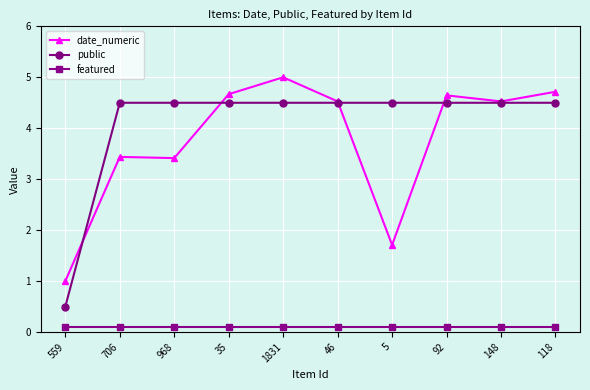

What is the sum of all date_numeric values?

37.6